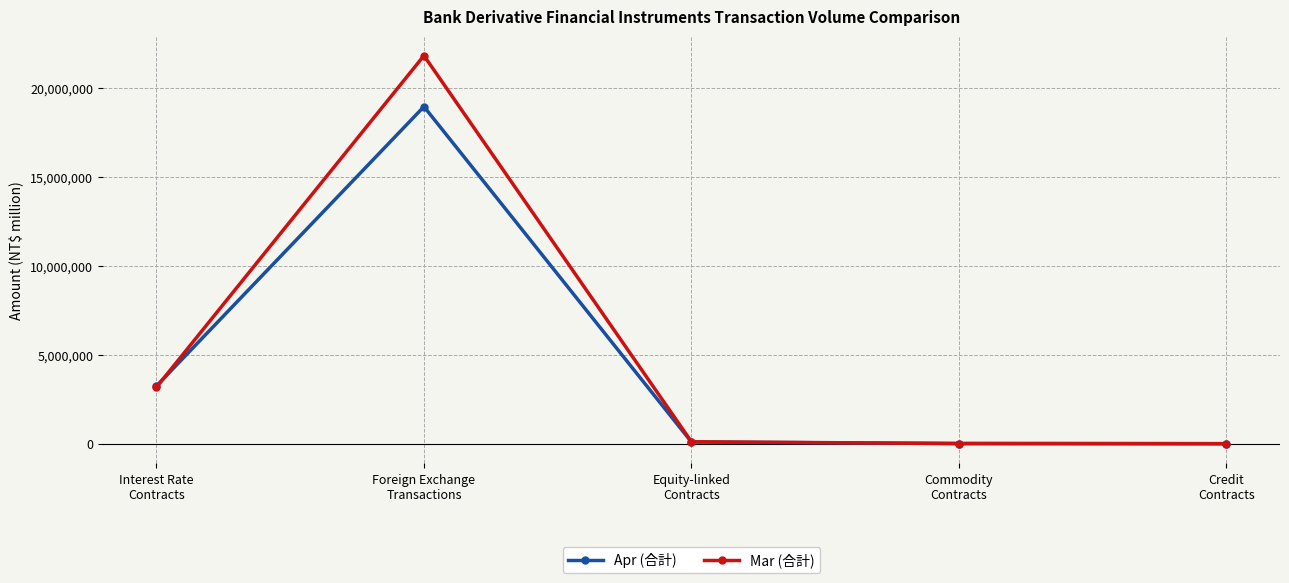

Is the value of Mar (合計) at Foreign Exchange
Transactions greater than the value of Apr (合計) at Interest Rate
Contracts?

Yes